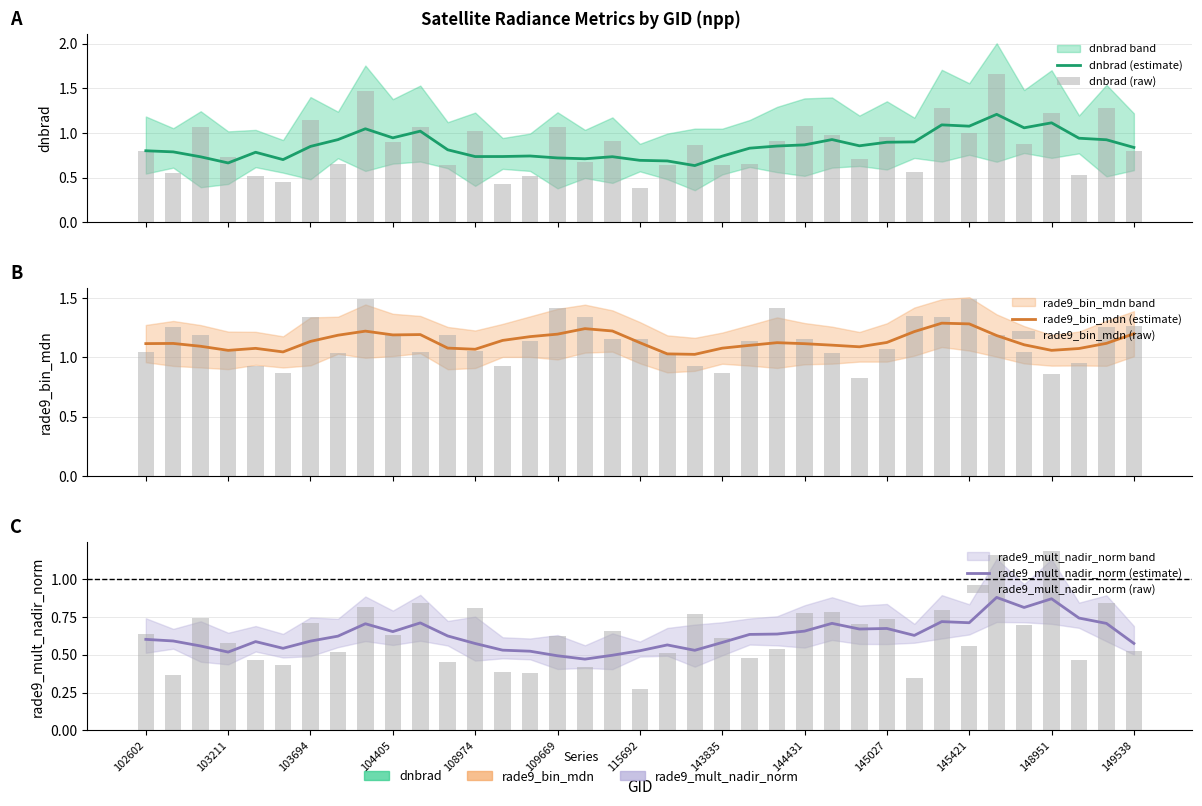

At which label is rade9_bin_mdn (estimate) closest to 1?

20